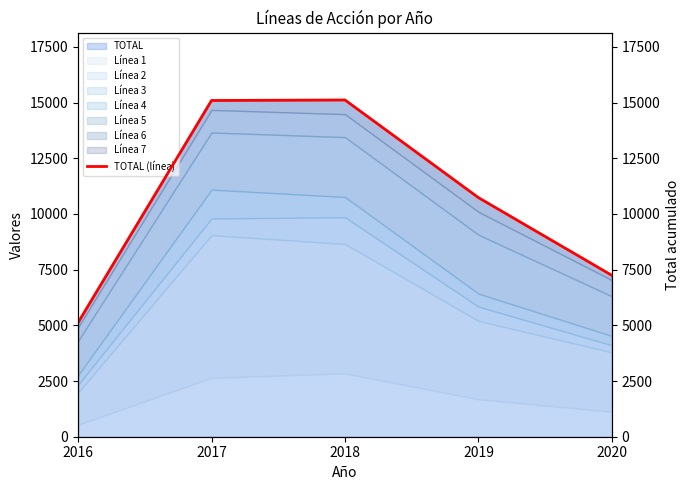

What is the value of the 4th point from the left?

10731